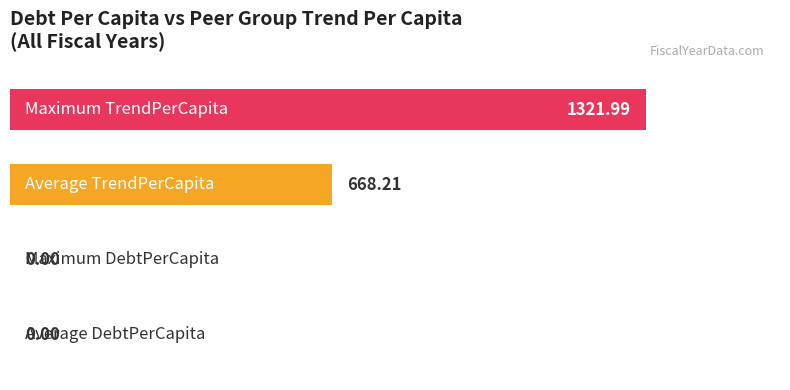

Are the bars horizontal?

Yes